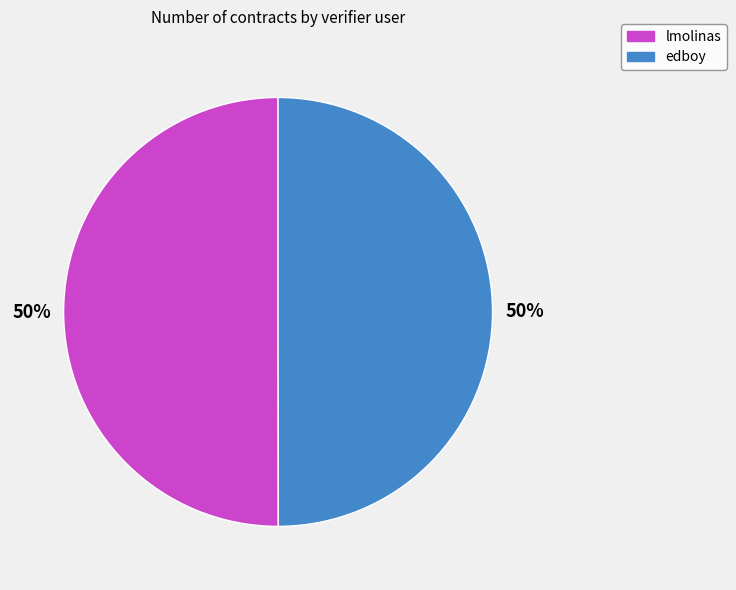

Do edboy and lmolinas together represent more than half of the pie?

Yes